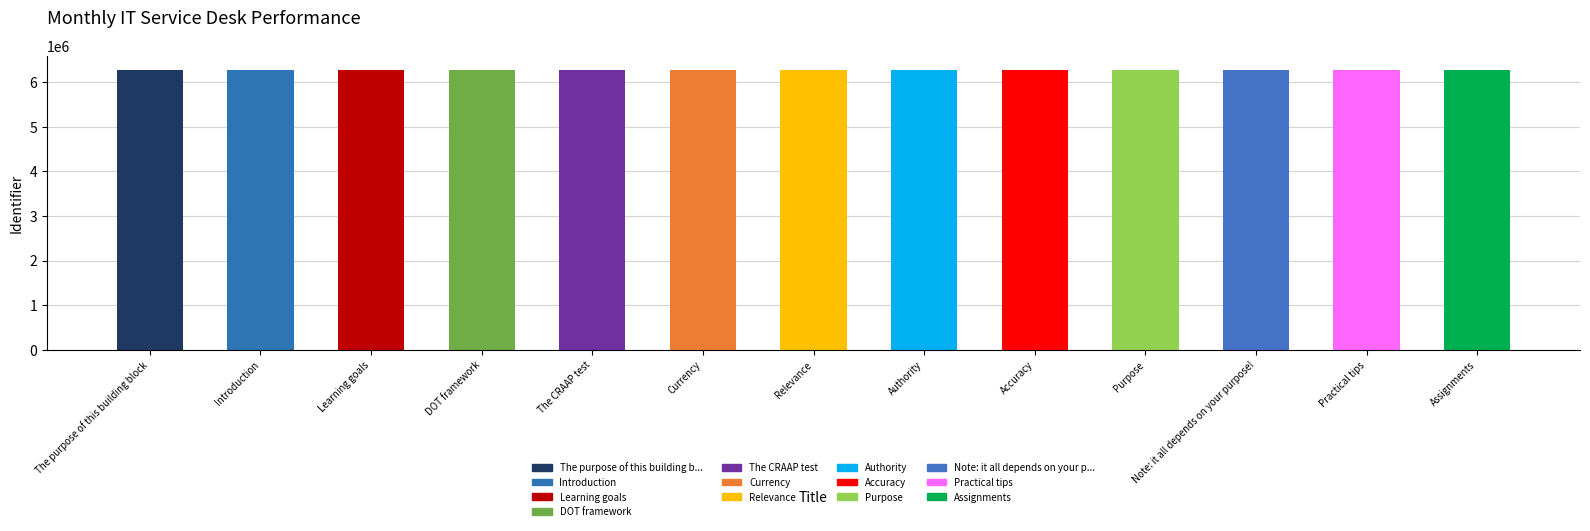

Approximately how many times larger is the value at Learning goals compared to Authority?

1.0